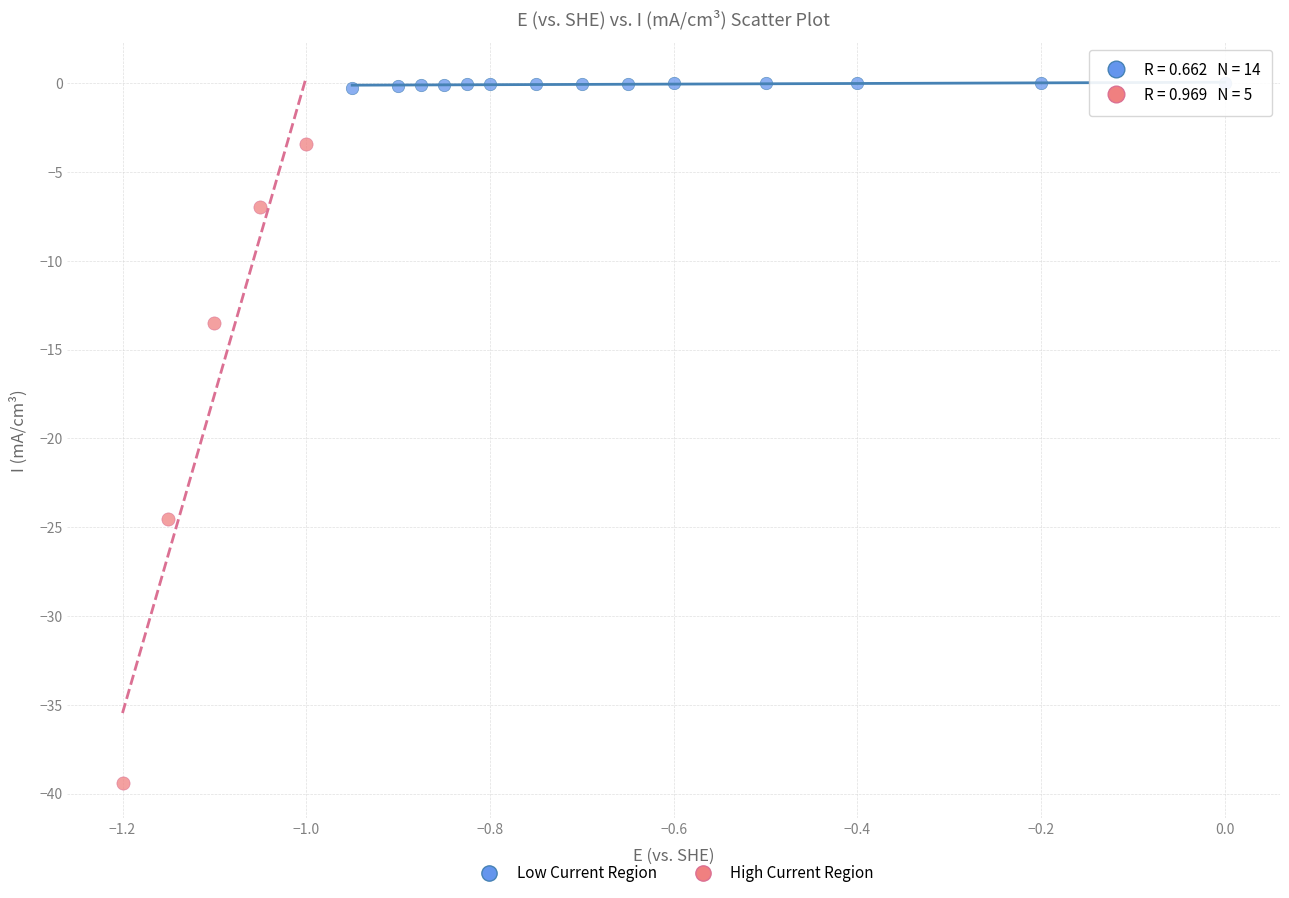

What are all the series names shown in the legend?

Low Current Region, High Current Region